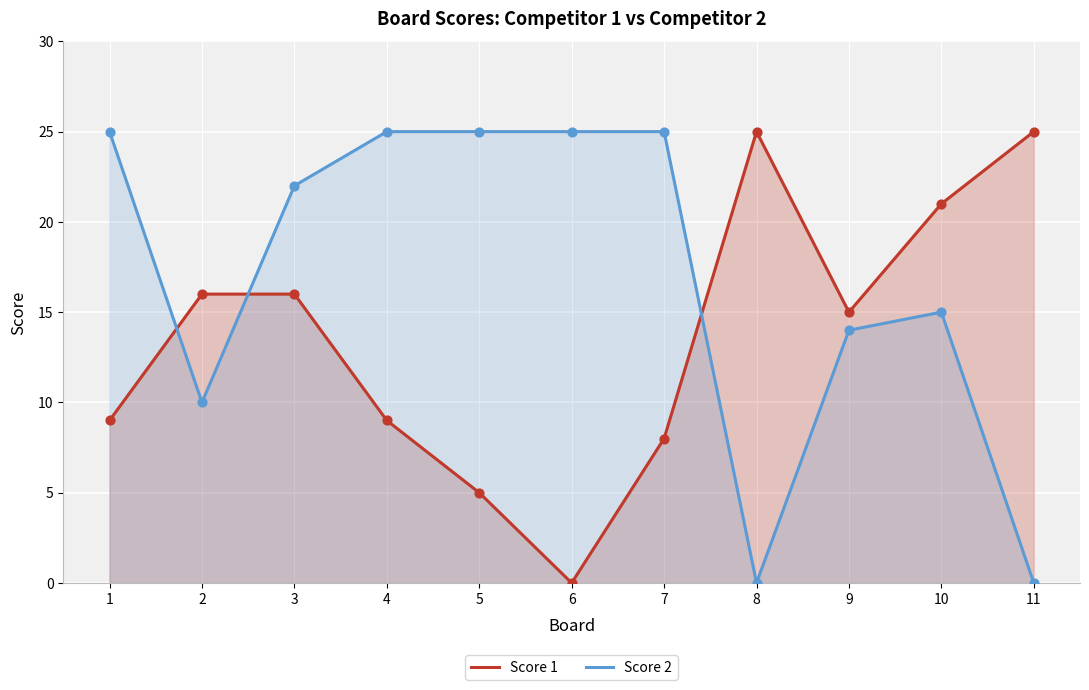

At which category is the sum across all series the highest?

3